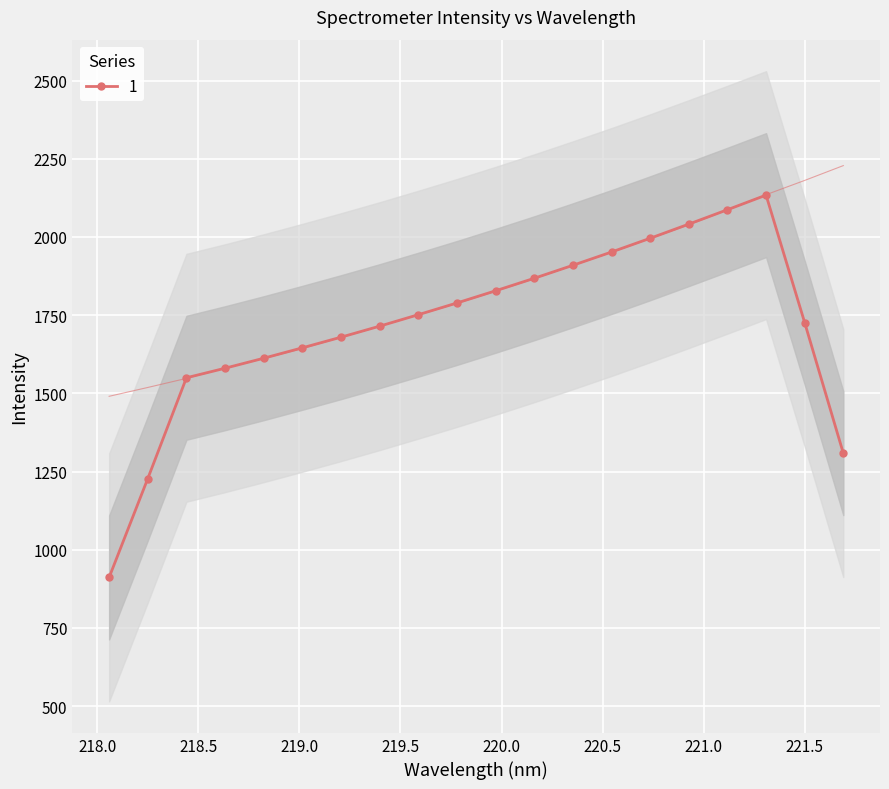

What is the minimum value for 1?

911.5